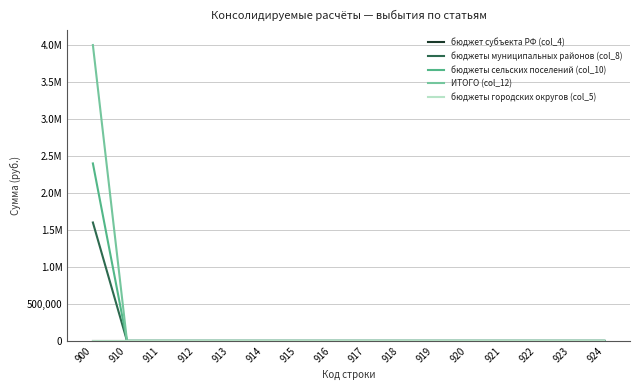

The value of ИТОГО (col_12) at 922 is 0.0. True or false?

True